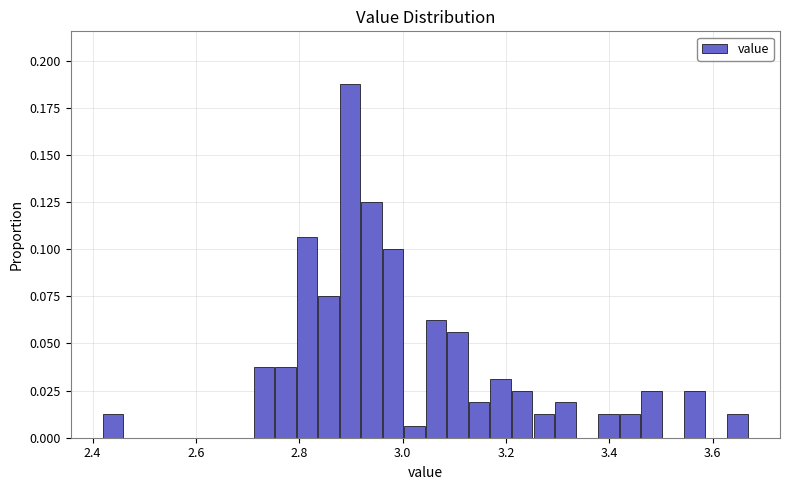

Around what value on the x-axis is the tallest bar? Give the approximate position of its centre, as read against the axis.

2.90